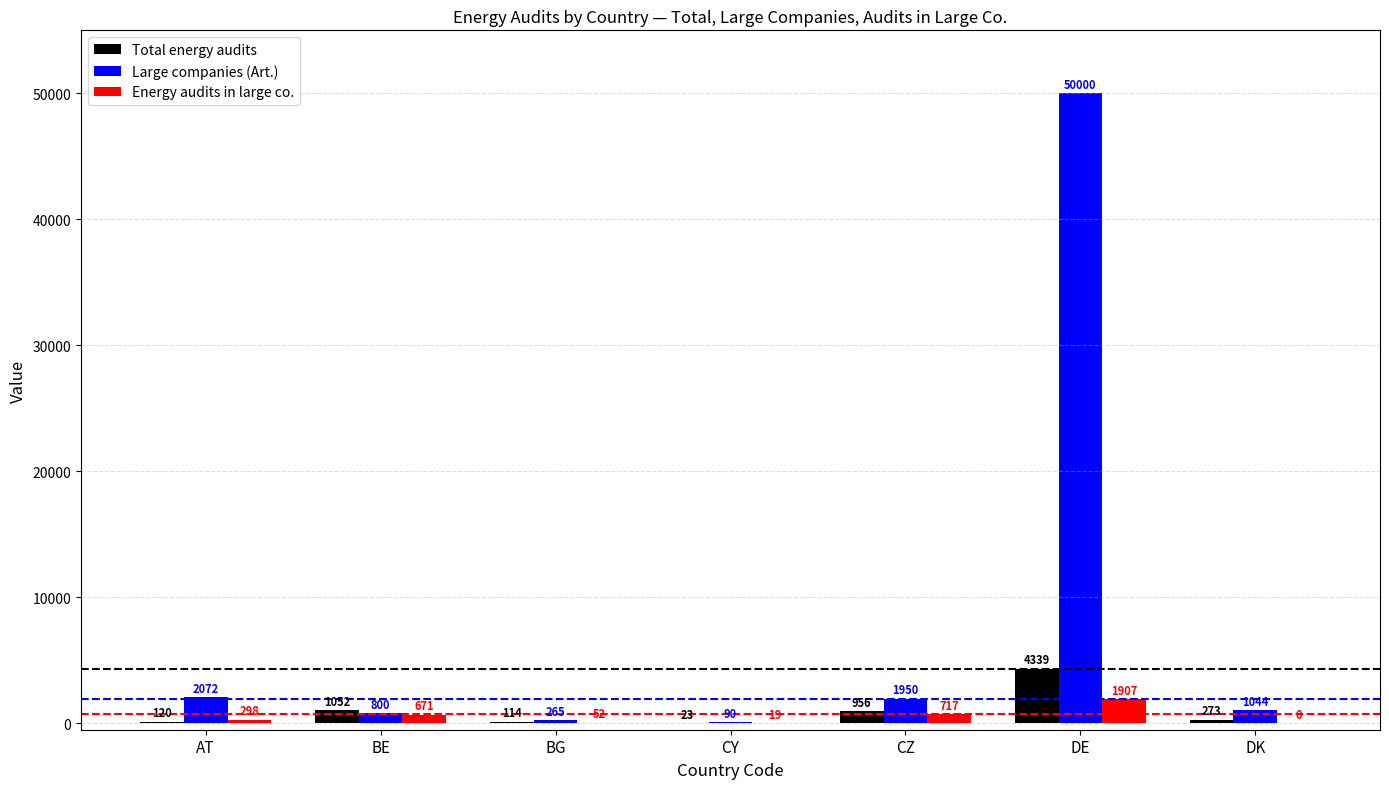

What is the sum of the Total energy audits values at BG and DK?

387